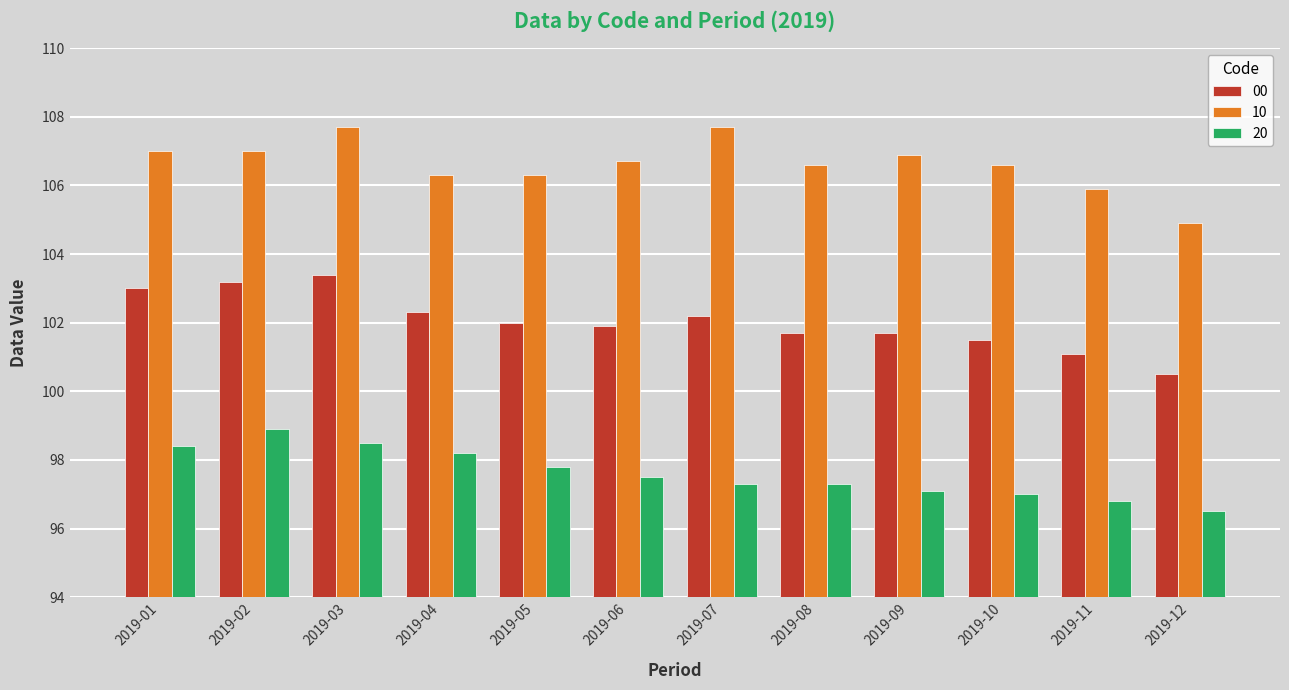

Is the value of 10 at 2019-10 greater than the value of 00 at 2019-01?

Yes